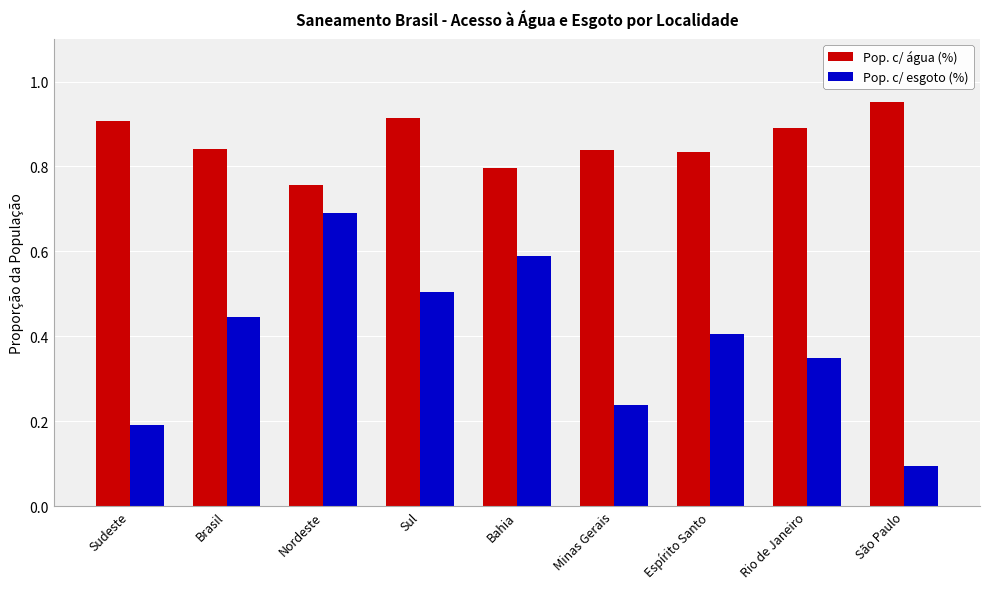

What is the sum of all Pop. c/ água (%) values?

7.7